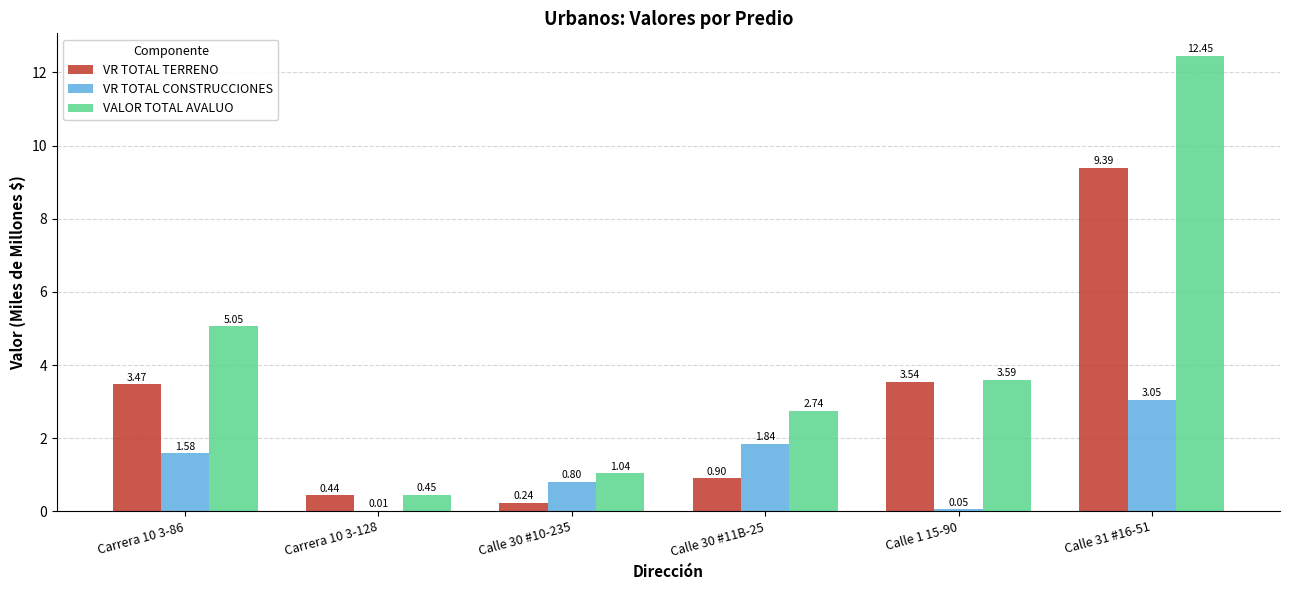

How many groups of bars are there?

6